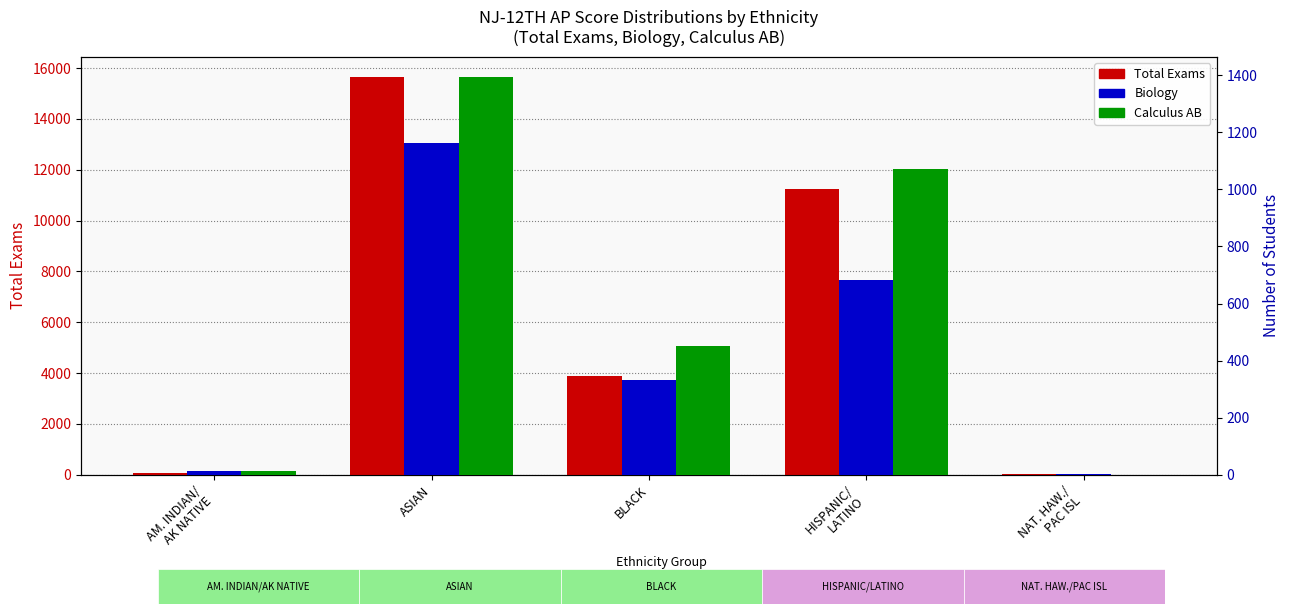

Which series has the largest range (max minus min)?

TOTAL EXAMS